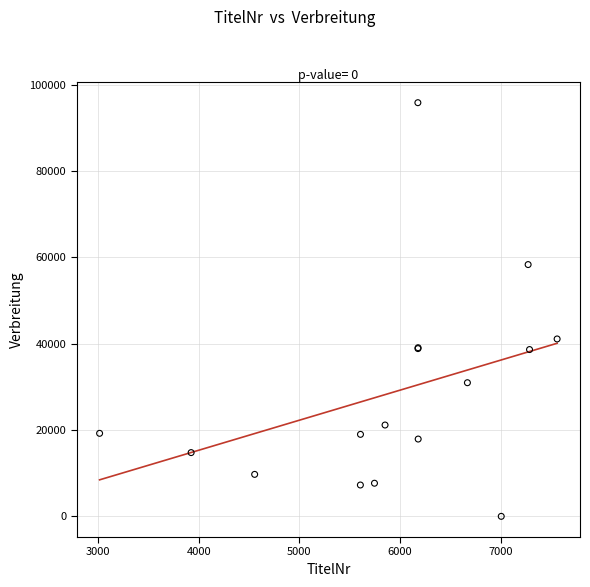

What Y value in the scatter plot is closest to 47900?

41081